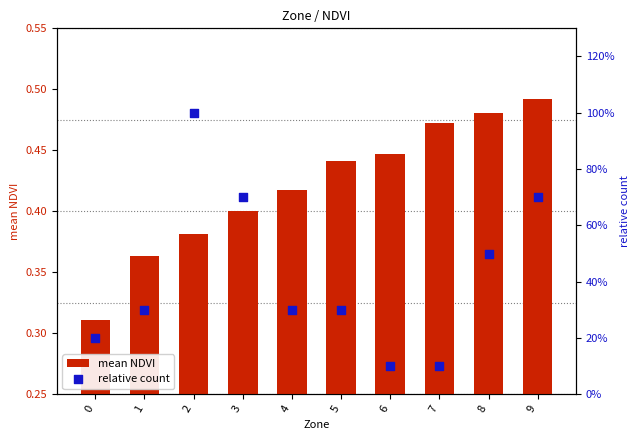

At which category is the sum across all series the highest?

2